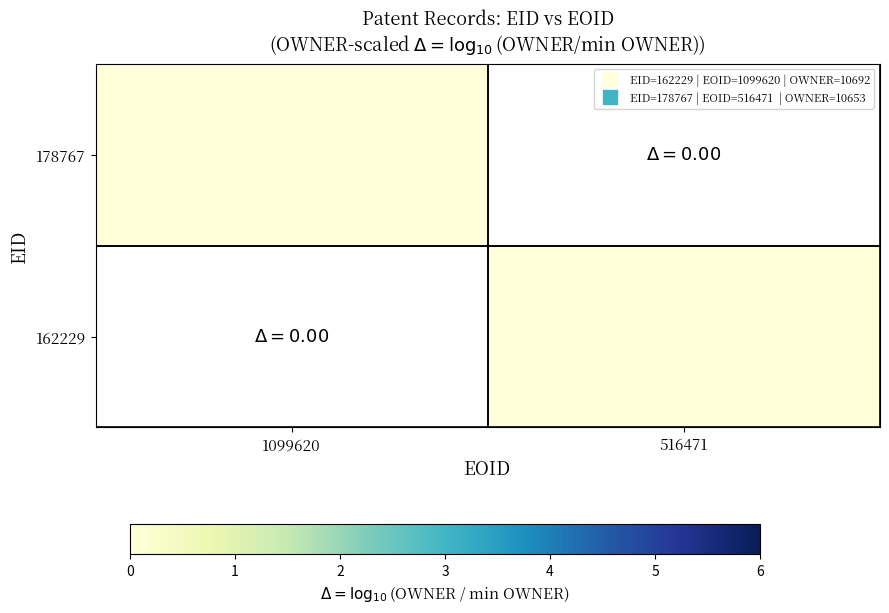

Count the number of data series in this chart.

2